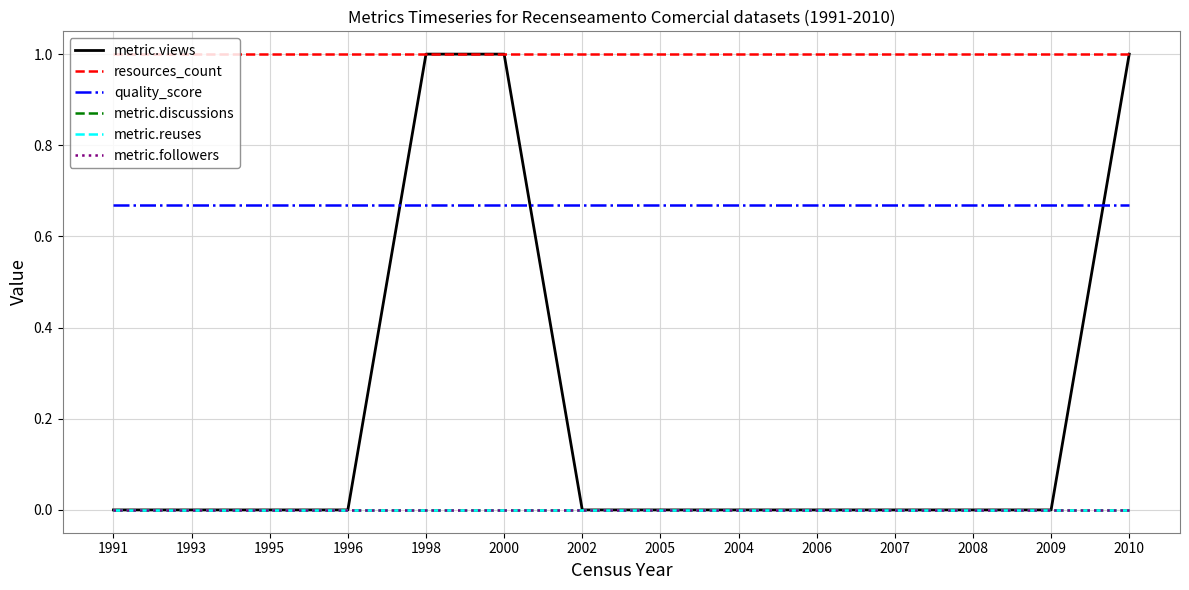

True or false: metric.views has more than 0 interior local peaks.

False